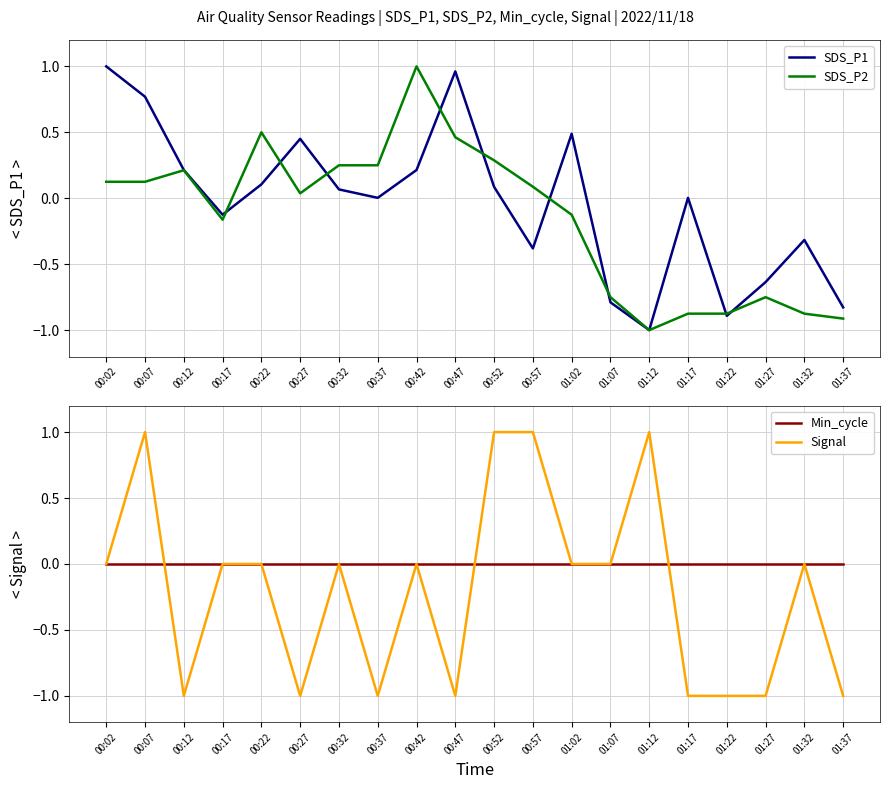

The value of Min_cycle at 00:47 is 0.0. True or false?

True